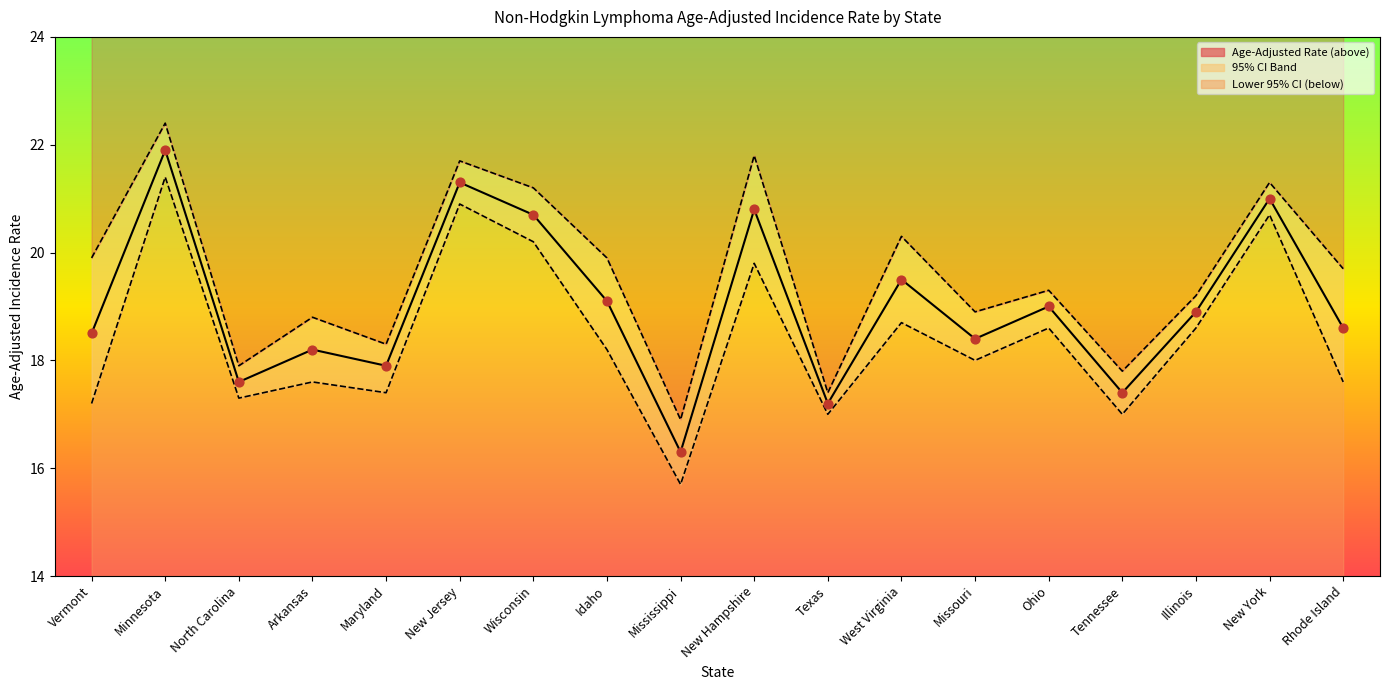

At how many categories does at least one series exceed 17?

17